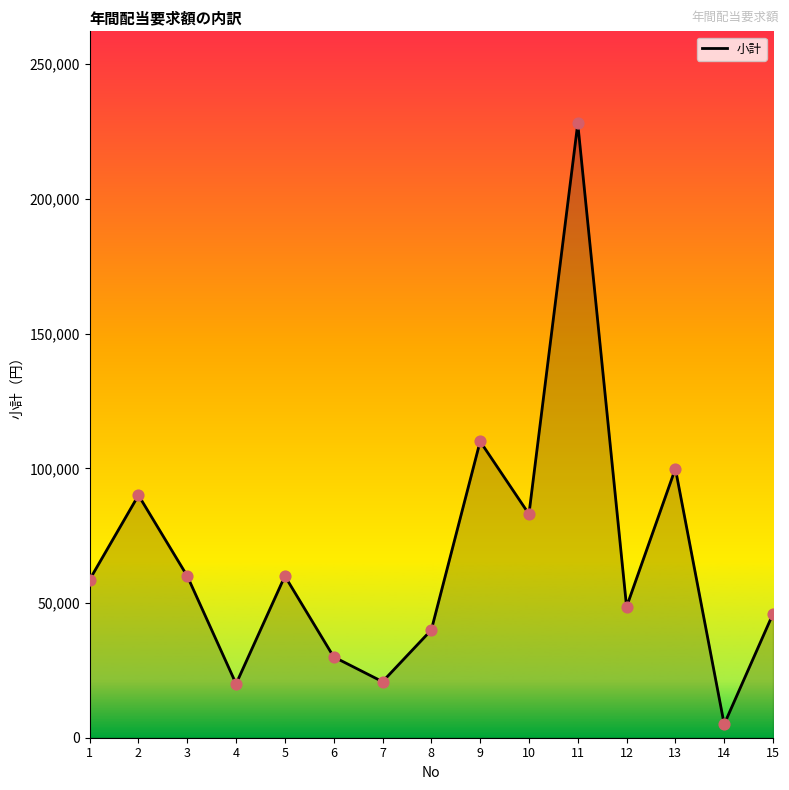

Between 15 and 5, which is larger?

5